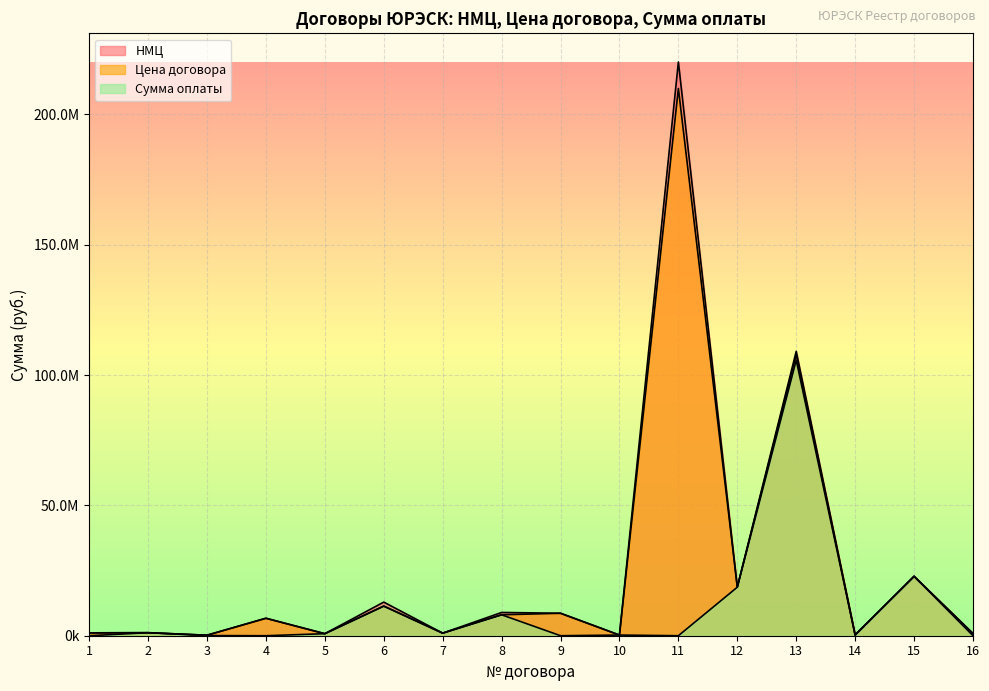

What are all the series names shown in the legend?

НМЦ, Цена договора, Сумма оплаты